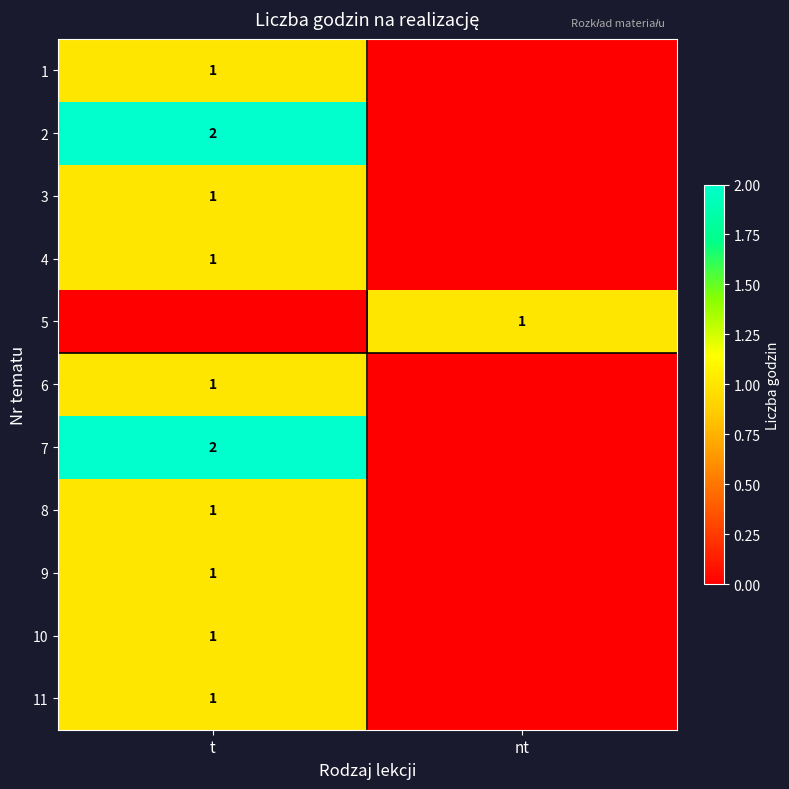

Between t and nt, which is larger?

t